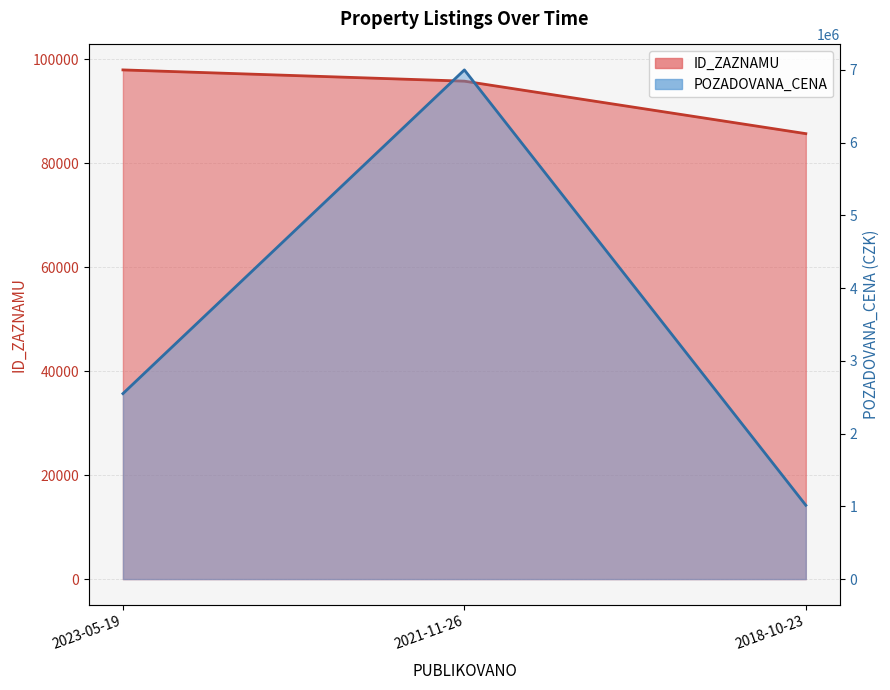

Count the number of categories in the chart.

3